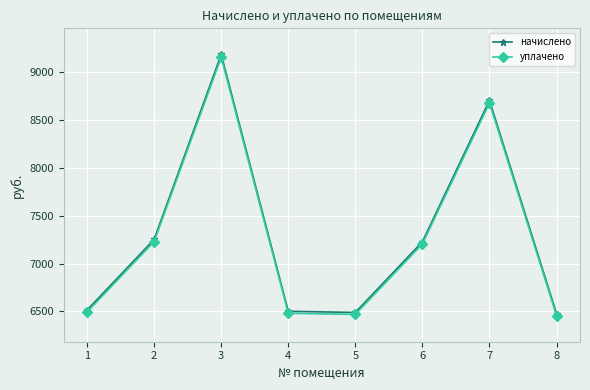

The value of начислено at 7 is 2188.4. True or false?

False